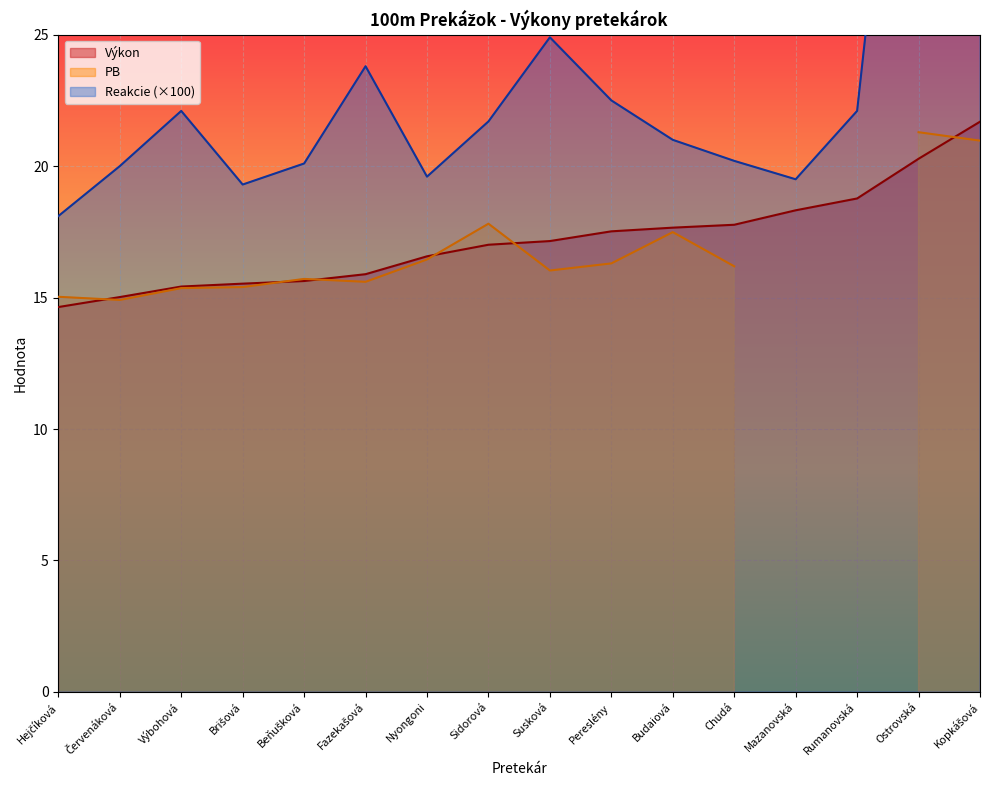

Which series changed the most between Hejčíková and Kopkášová?

Reakcie